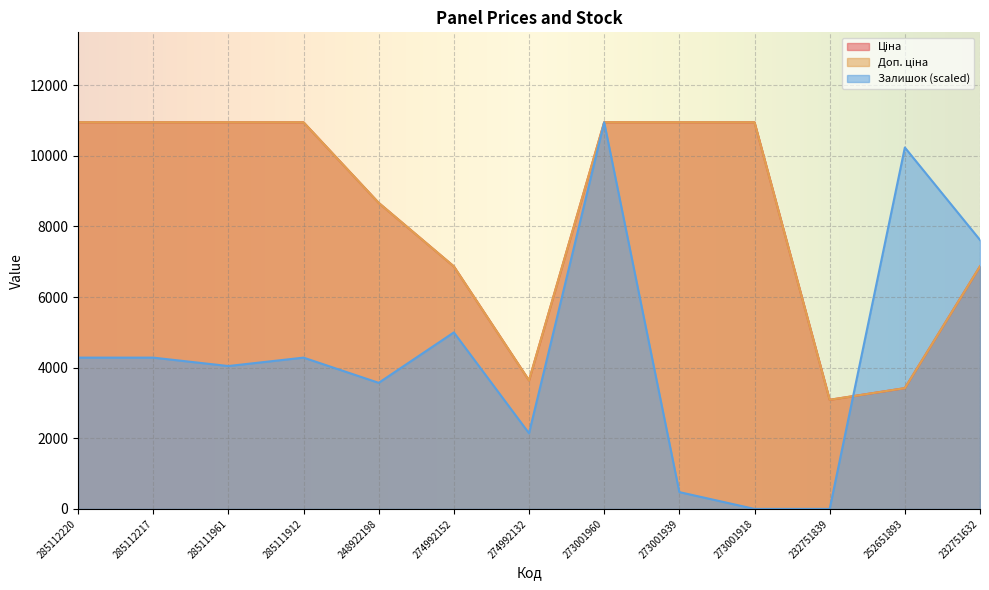

The Доп. ціна series shows 3853.6 at 273001939. True or false?

False